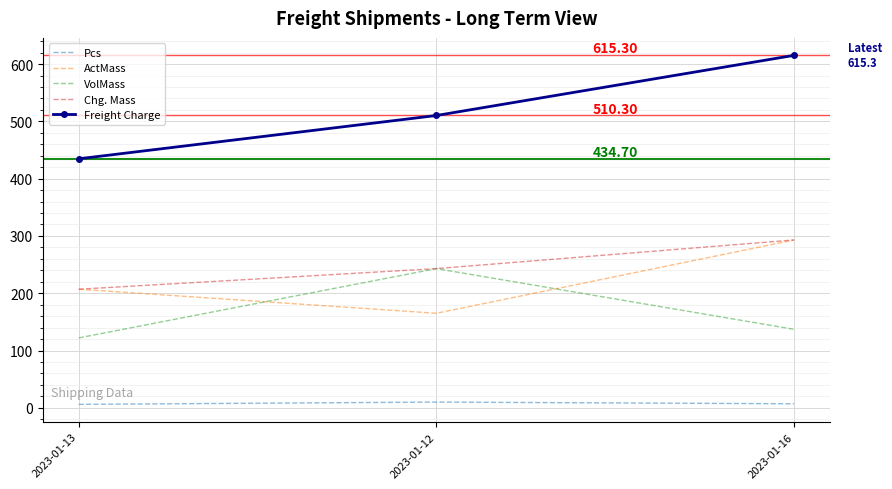

Which series changed the most between 2023-01-13 and 2023-01-16?

Freight Charge